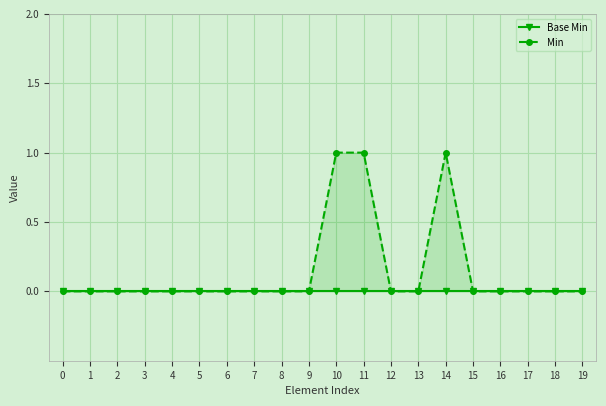

True or false: Base Min and Min cross at least once.

False